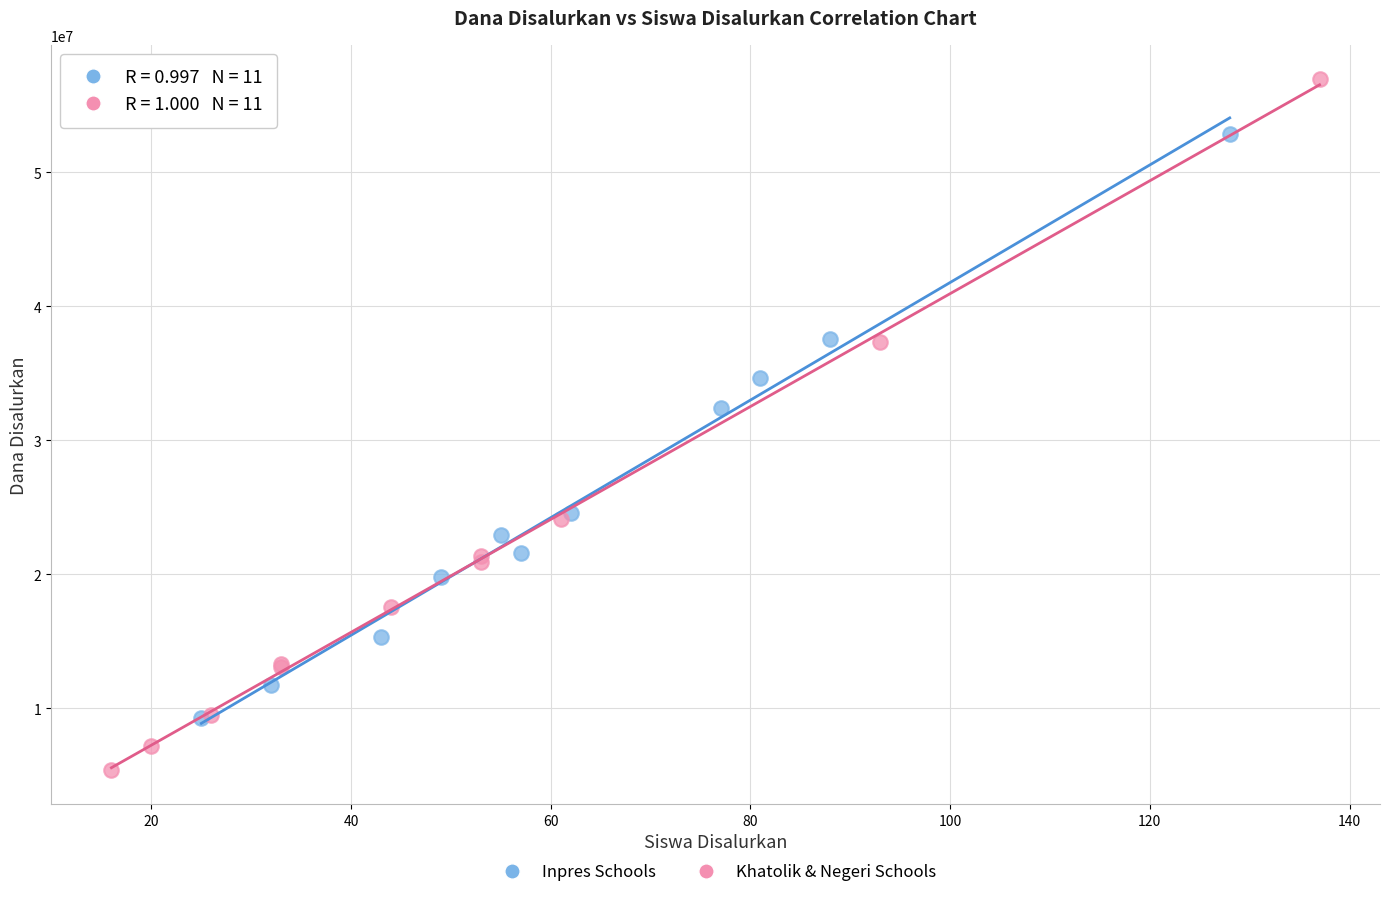

Which series has the widest spread of Y values?

Khatolik & Negeri Schools